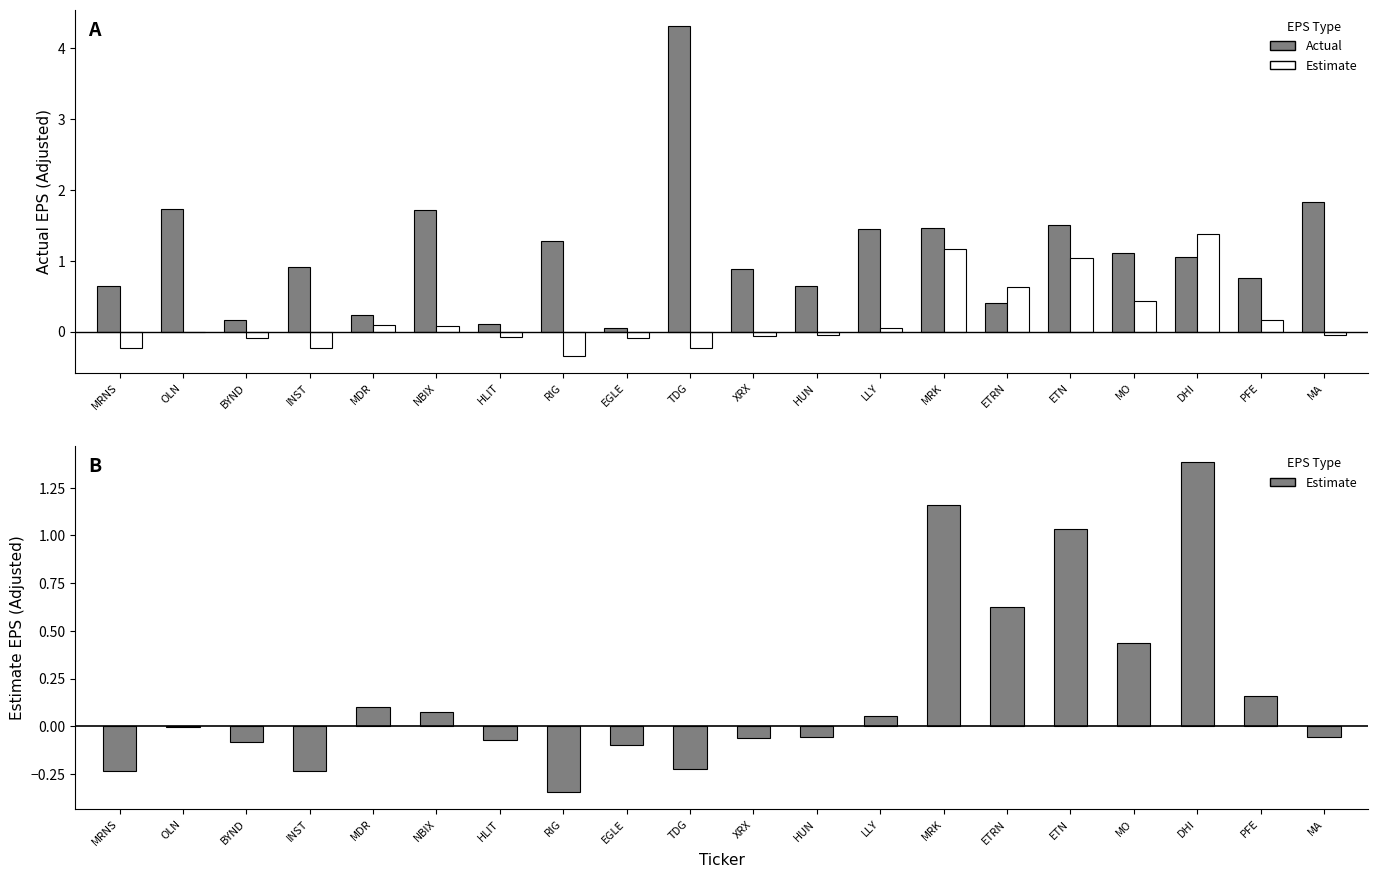

At which label does Estimate first exceed 0?

MDR